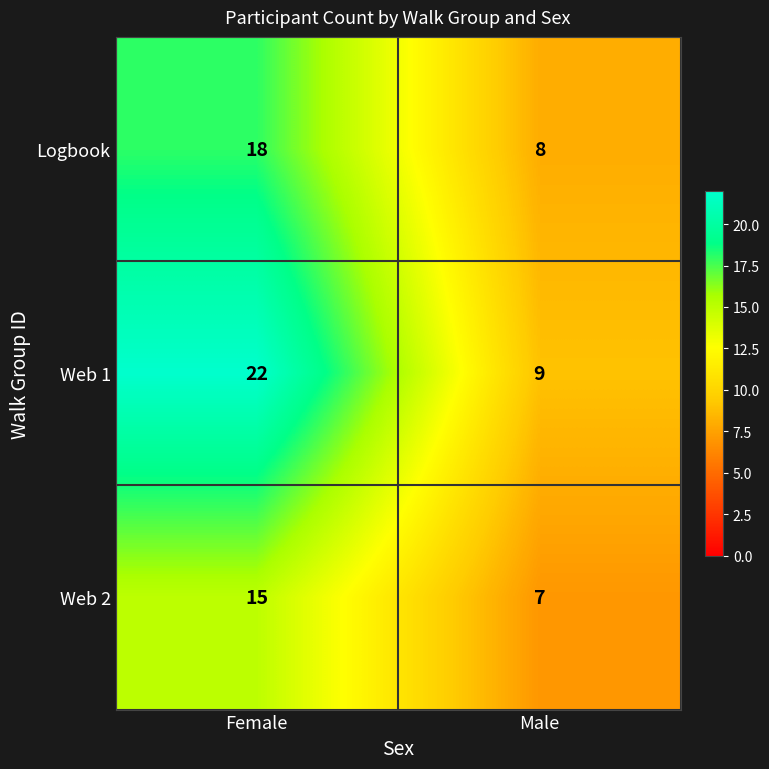

What is the sum of the Web 2 values at Male and Female?

22